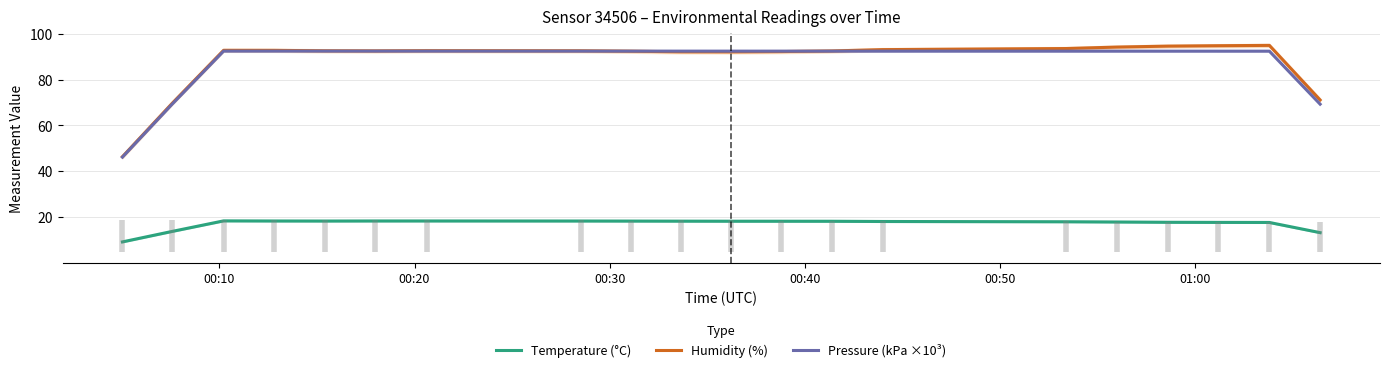

True or false: Pressure (kPa ×10³) and Temperature (°C) cross at least once.

False